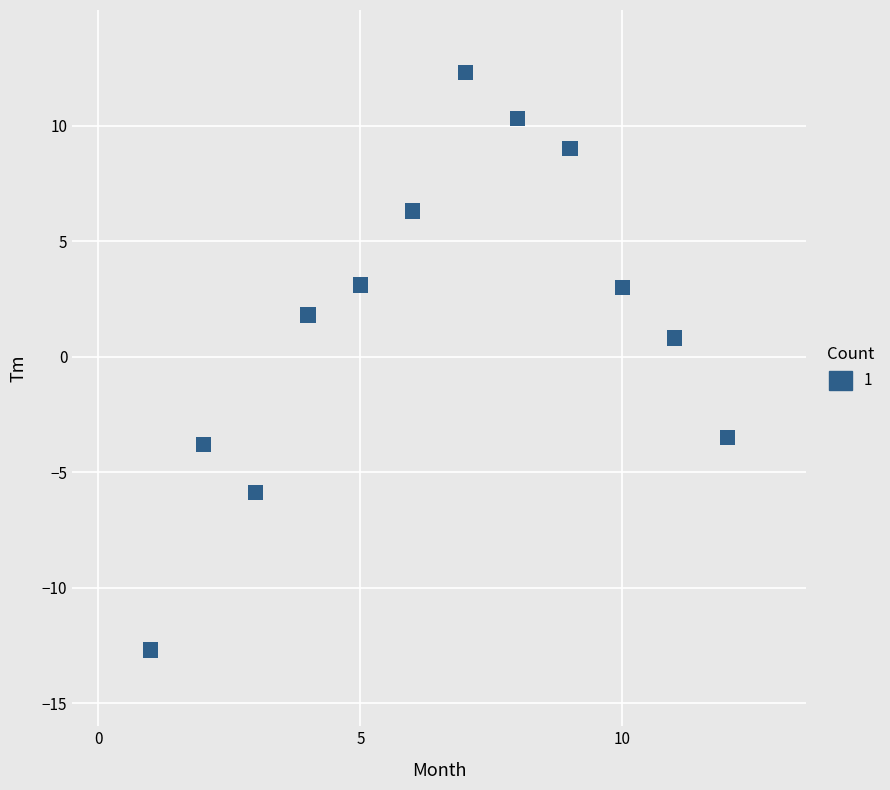

What Y value in the scatter plot is closest to 0?

0.8